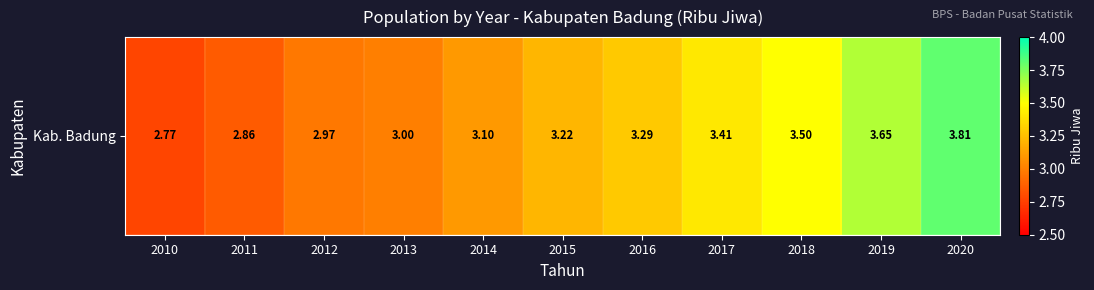

How many distinct data groups are displayed?

1